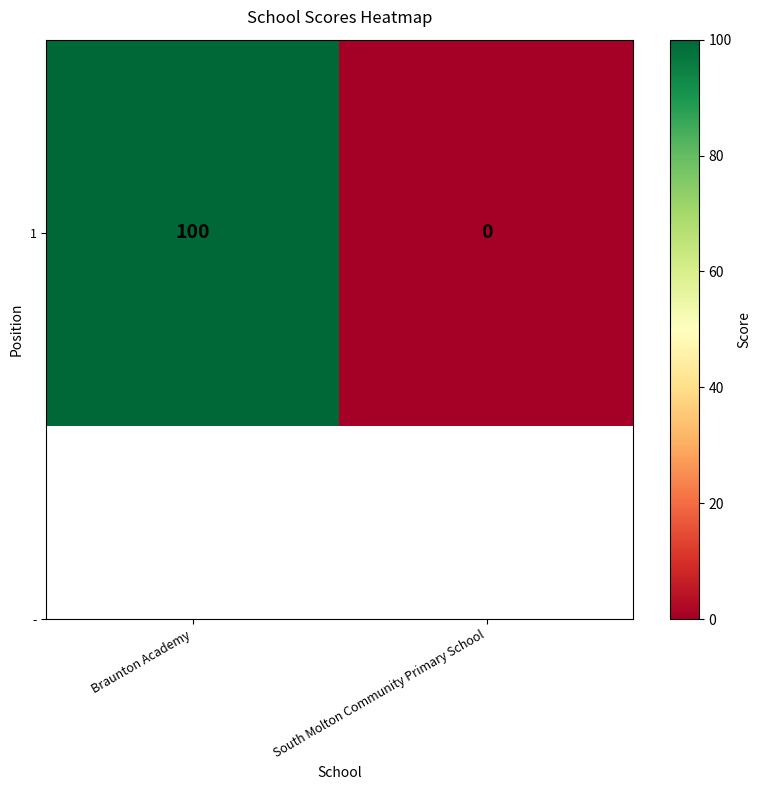

Is it true that the value at Braunton Academy is 26?

False